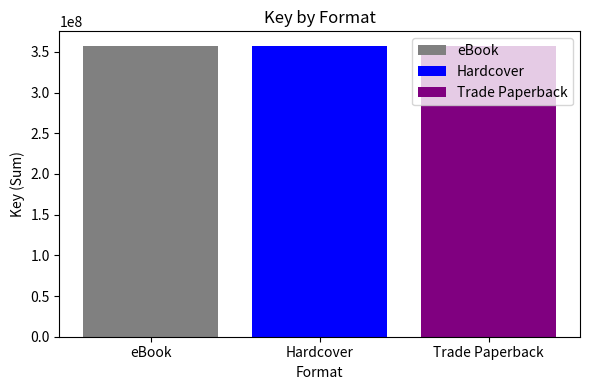

Are the bars horizontal?

No